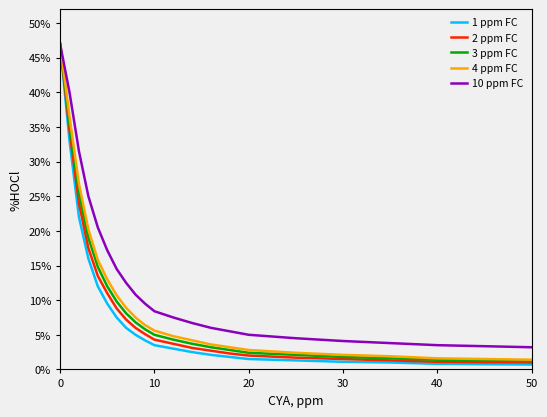

What is the maximum value for 1 ppm FC?

47.0